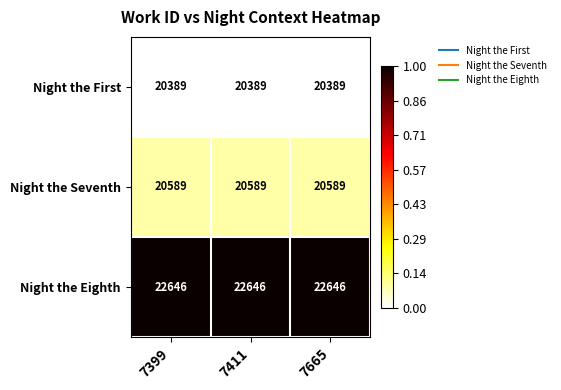

What is the sum of all Night the First values?

61167